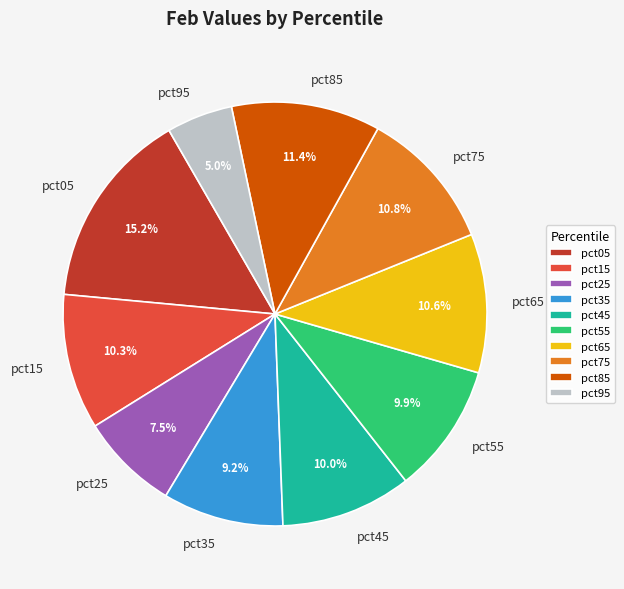

Is the sum of pct25 and pct05 greater than half?

No